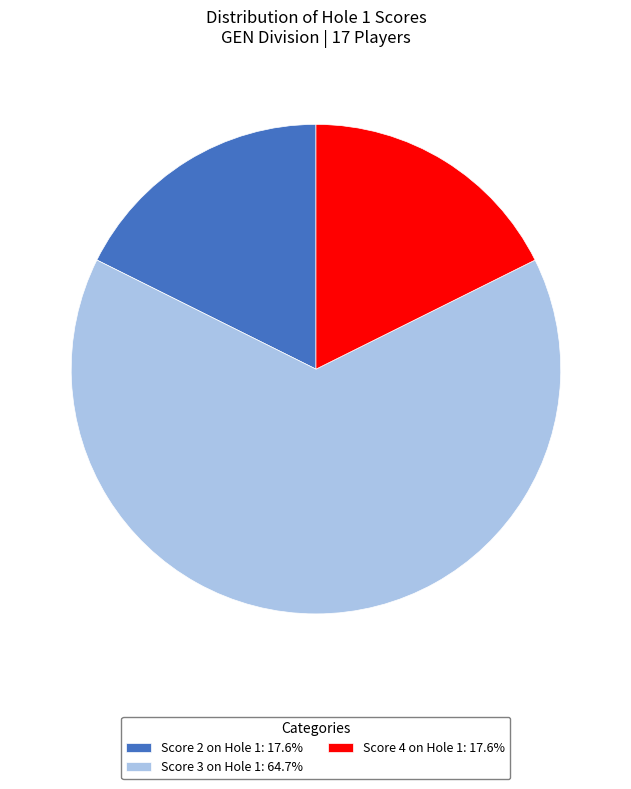

Is Score 4 on Hole 1: 17.6% the majority of the pie?

No